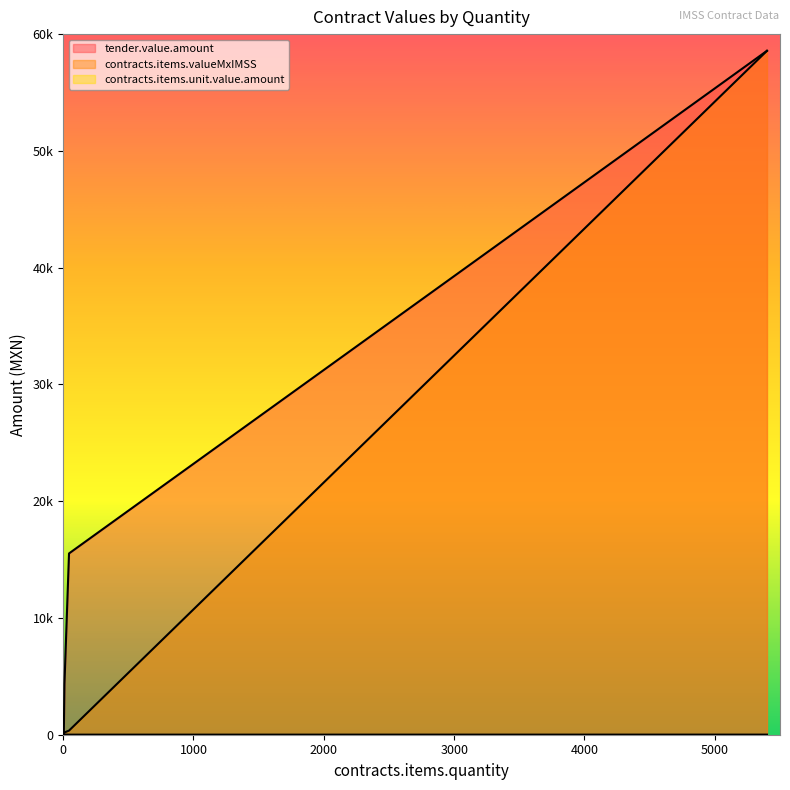

At 45, list the series in order from smallest to largest.

contracts.items.unit.value.amount, contracts.items.valueMxIMSS, tender.value.amount